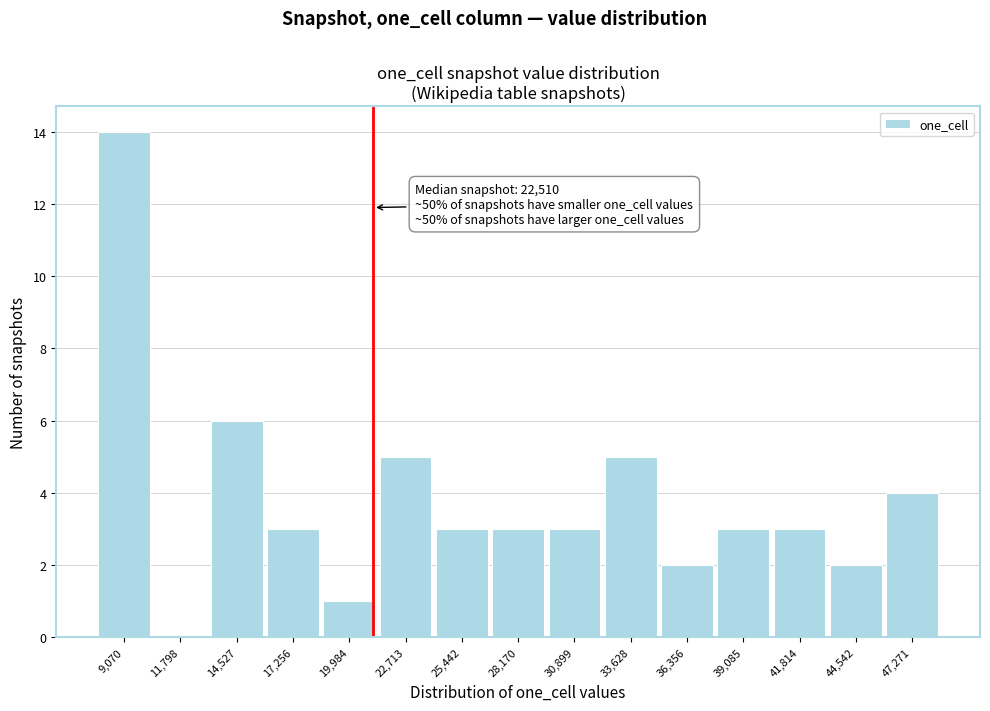

Reading right to left, extract all data points from this chart.

47,271=4	44,542=2	41,814=3	39,085=3	36,356=2	33,628=5	30,899=3	28,170=3	25,442=3	22,713=5	19,984=1	17,256=3	14,527=6	11,798=0	9,070=14